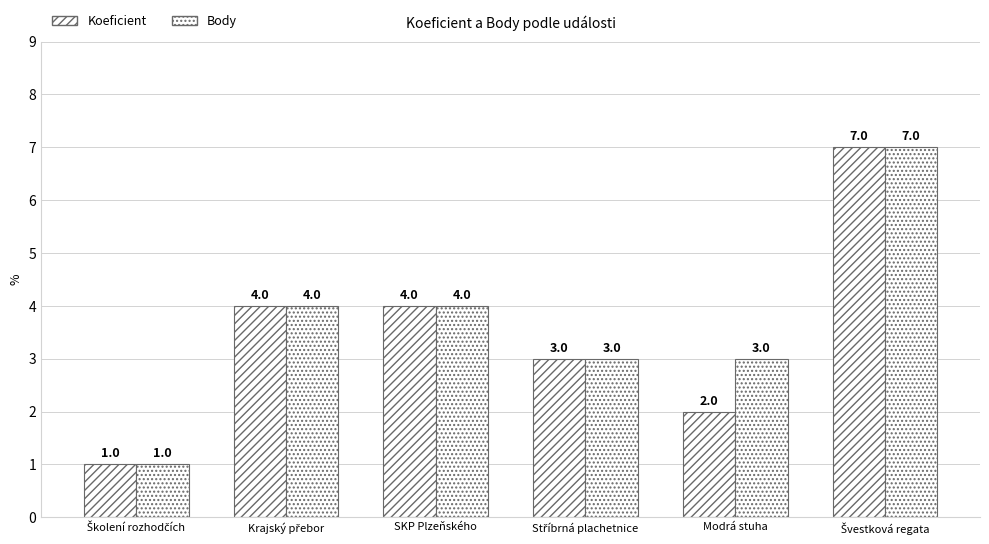

Which series has the largest range (max minus min)?

Koeficient